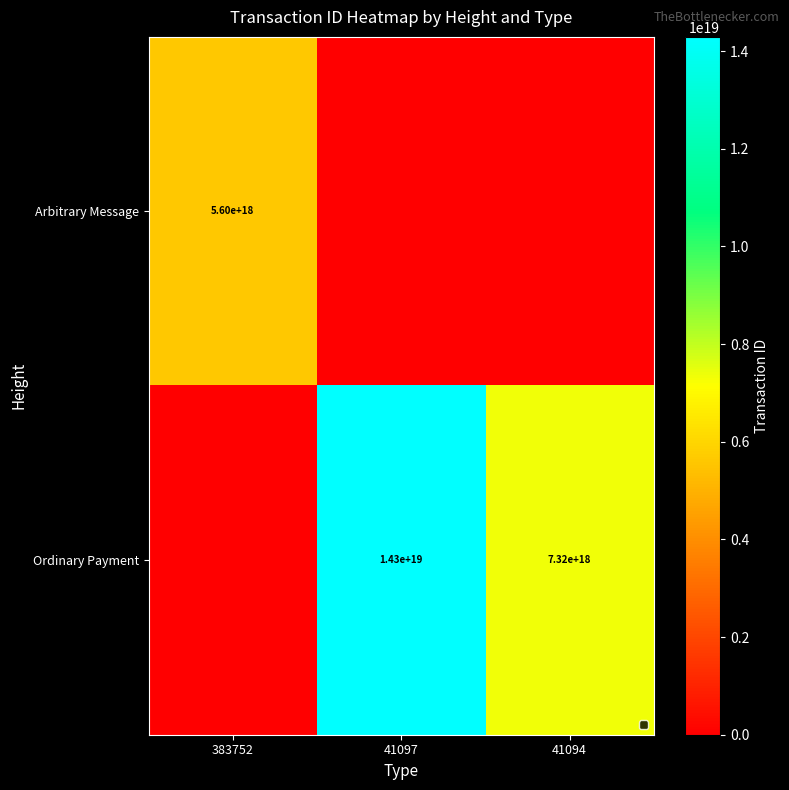

The Ordinary Payment series shows 14300000000000000000 at 41097. True or false?

True